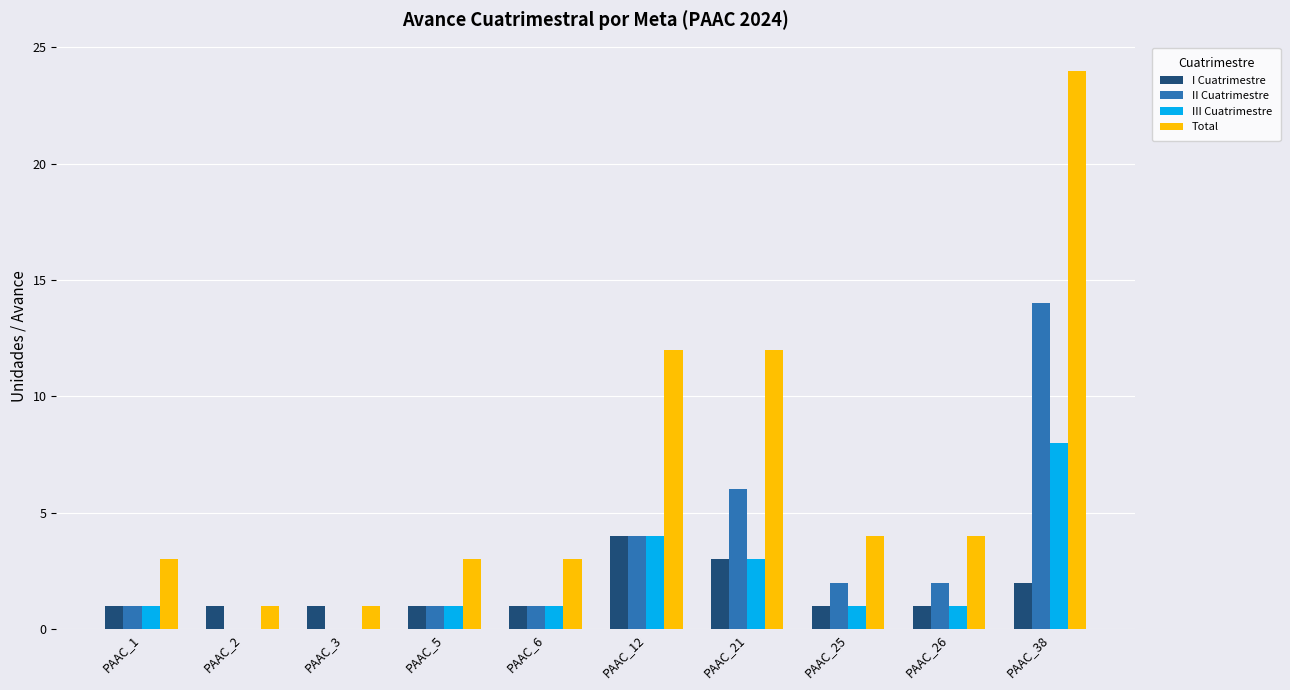

What is the average value of the II Cuatrimestre series?

3